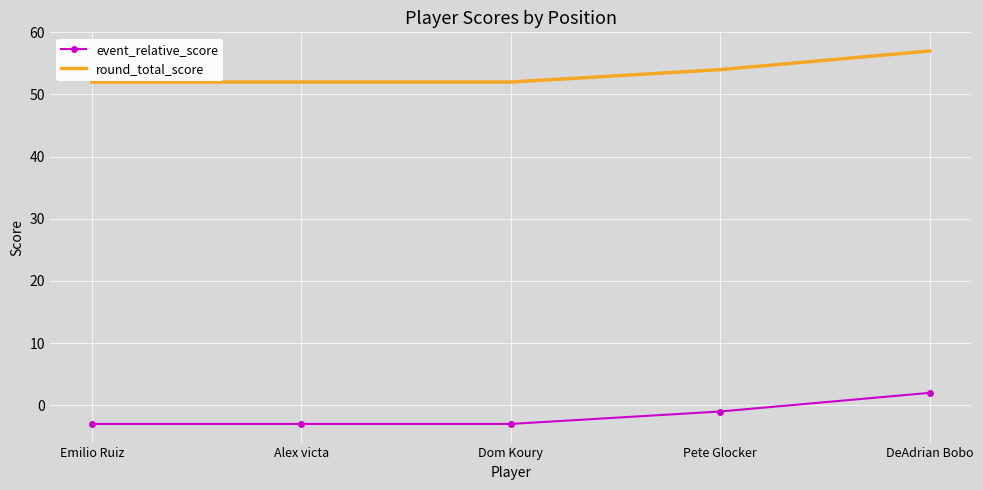

True or false: round_total_score has more than 2 interior local peaks.

False